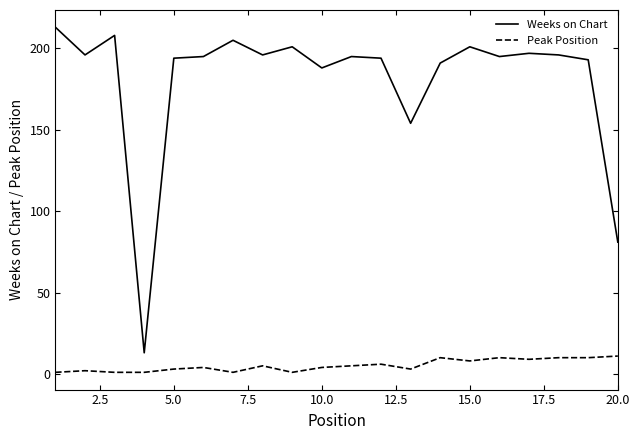

What is the sum of all Peak Position values?

105